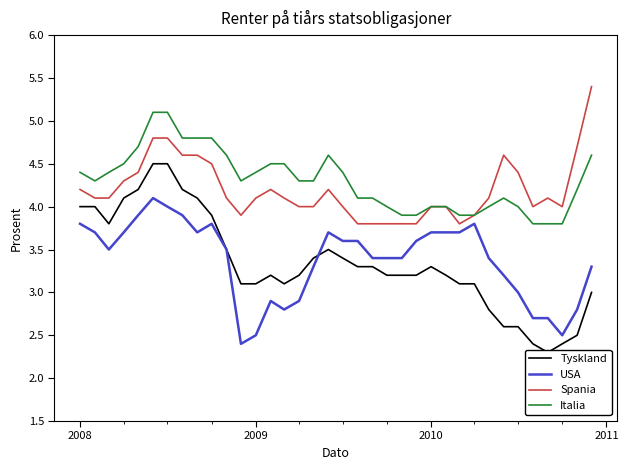

True or false: USA and Italia intersect in this chart.

False